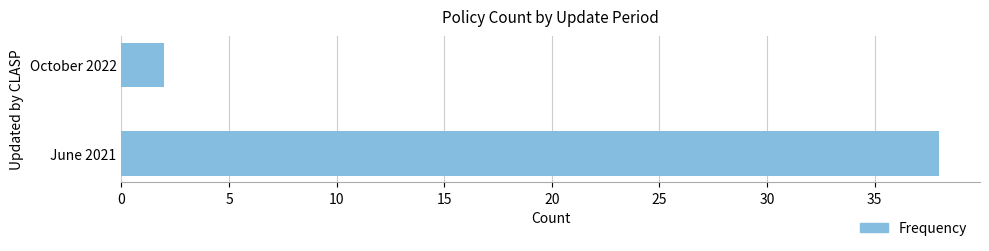

What is the approximate value at June 2021?

38